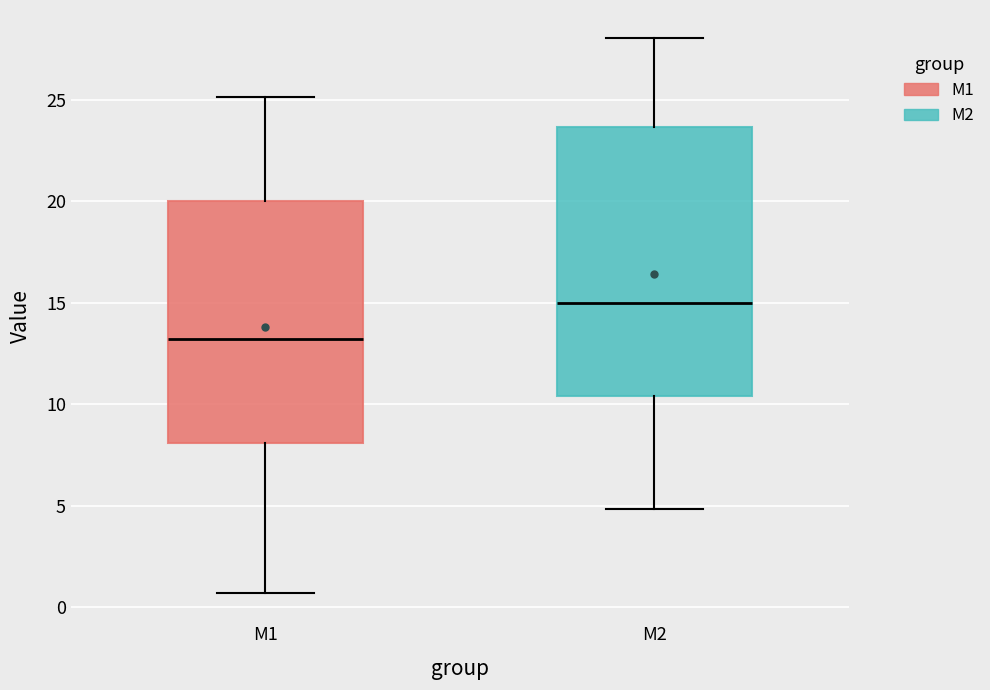

Comparing the boxes themselves (not the whiskers), which one is the tallest?

M2